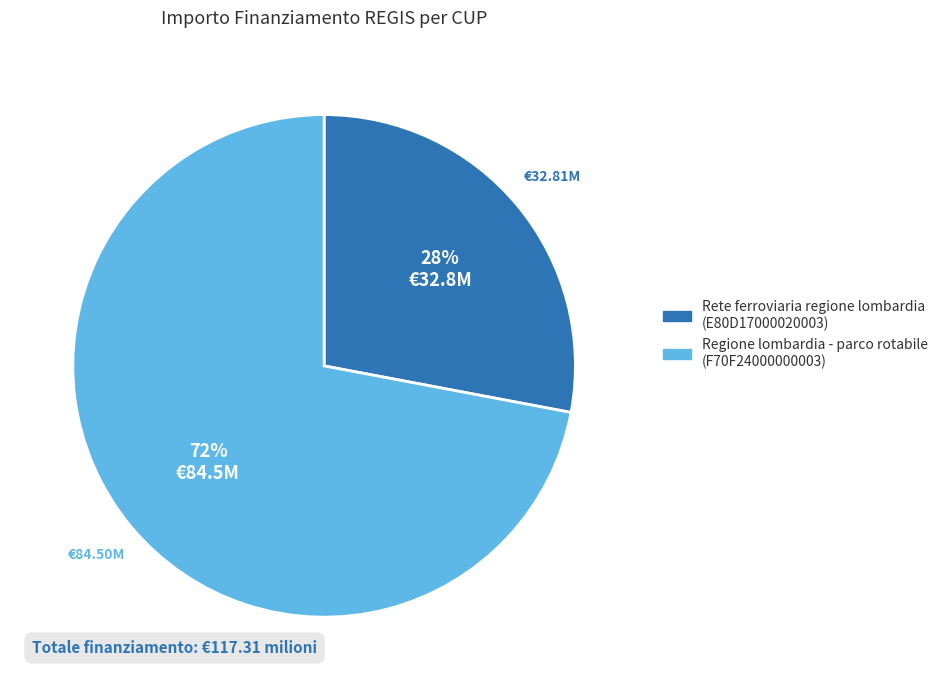

To the nearest percent, what is the difference between the largest and smallest slice percentages?

44%